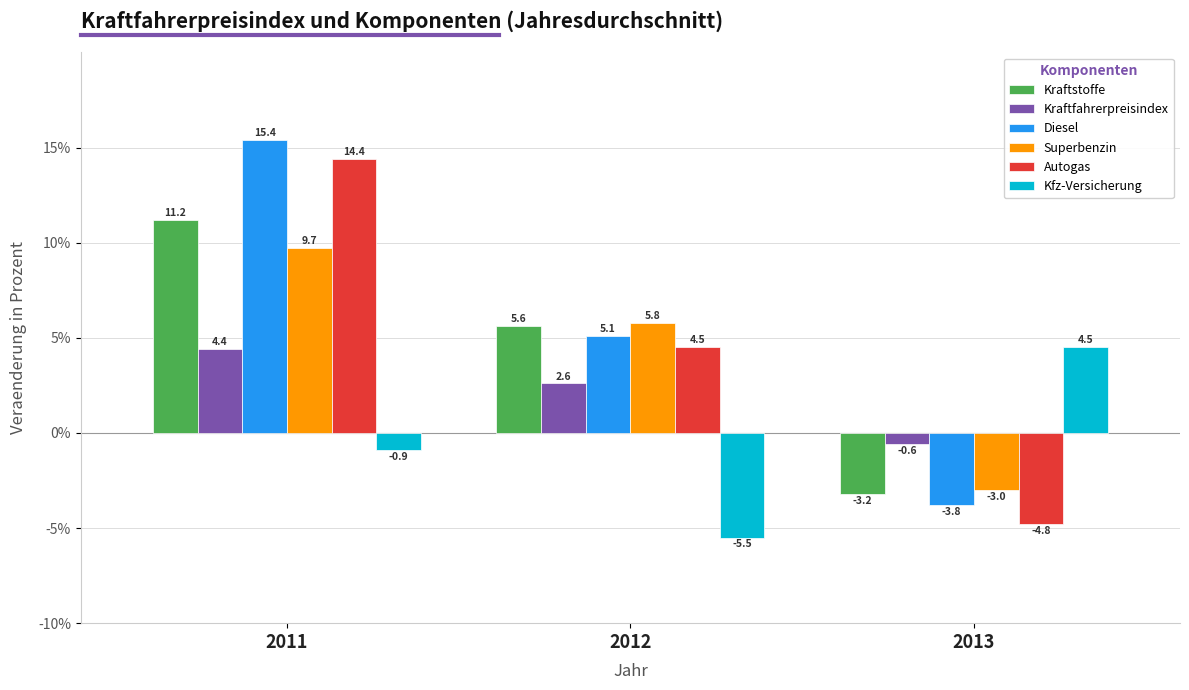

At which label is Autogas closest to 4?

2012